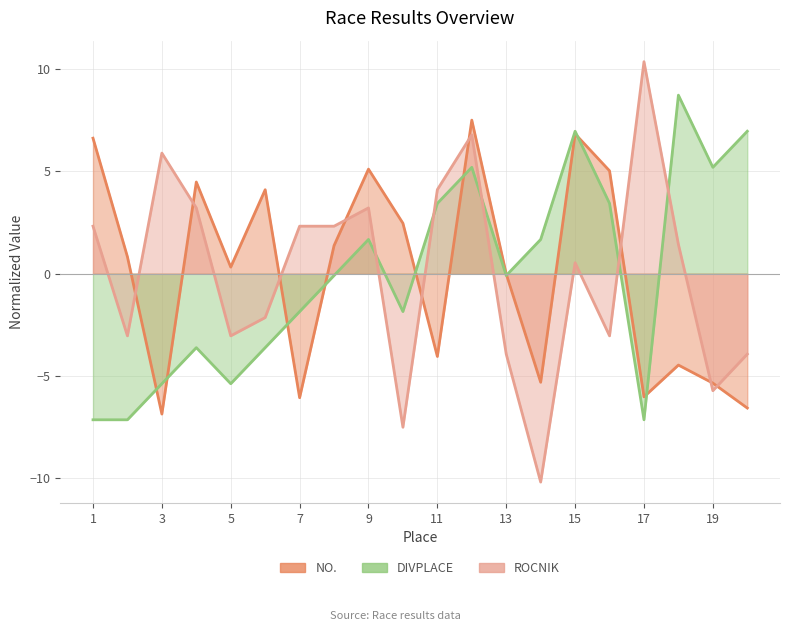

How many lines are shown in the chart?

3